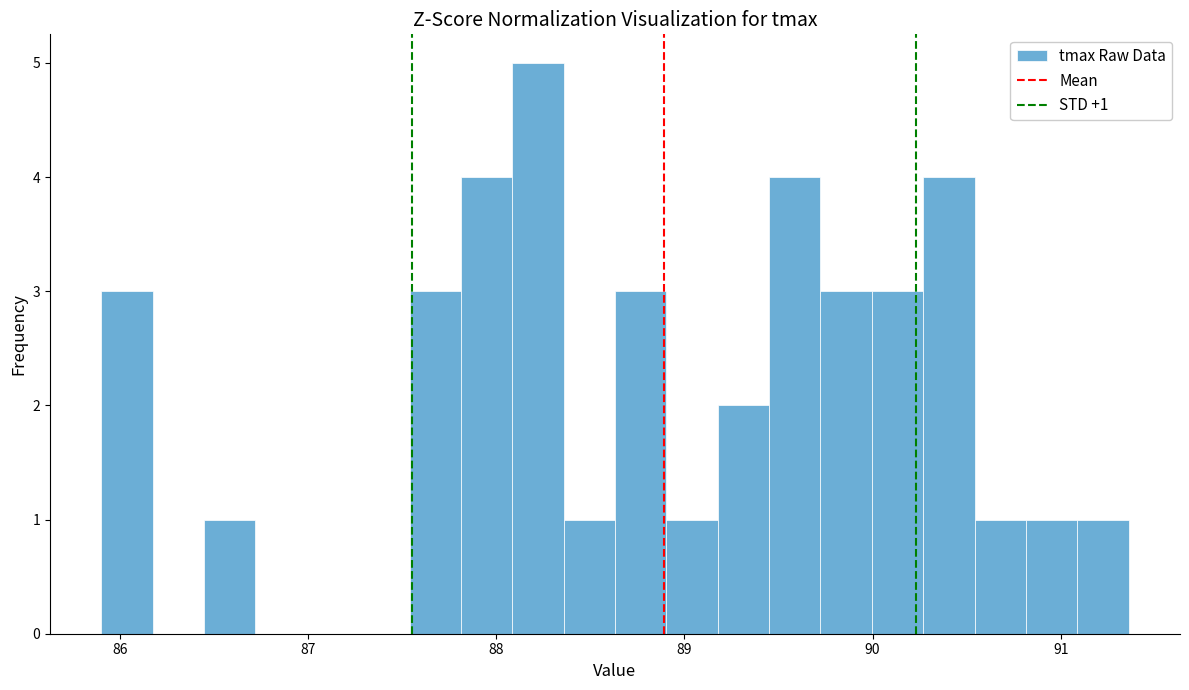

Around what value on the x-axis is the tallest bar? Give the approximate position of its centre, as read against the axis.

88.2